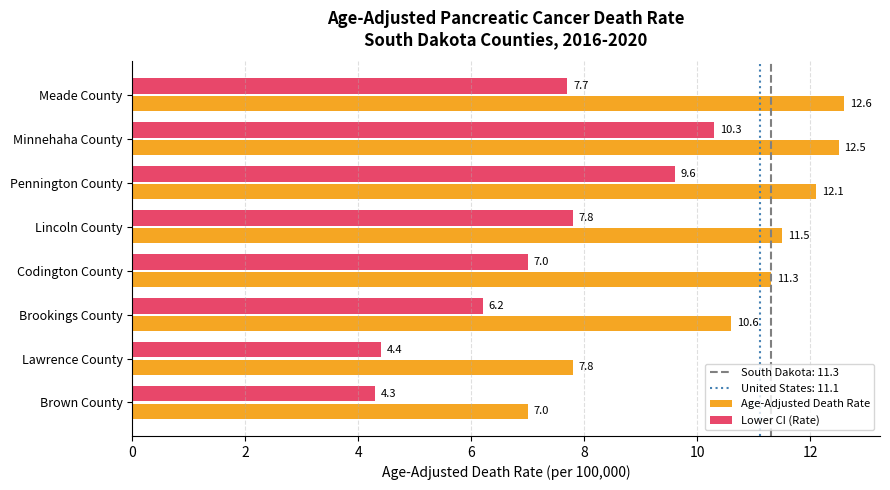

At which category does the chart reach its minimum across all series?

Brown County